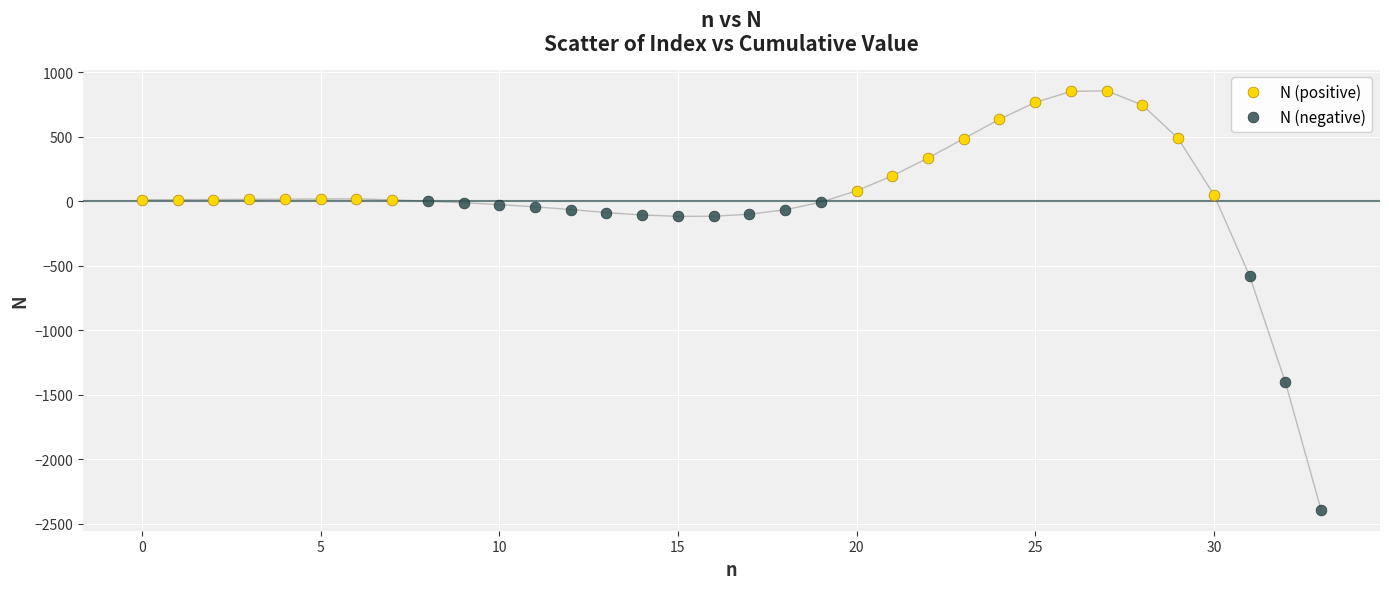

Which series has the largest Y range (max minus min)?

N (negative)